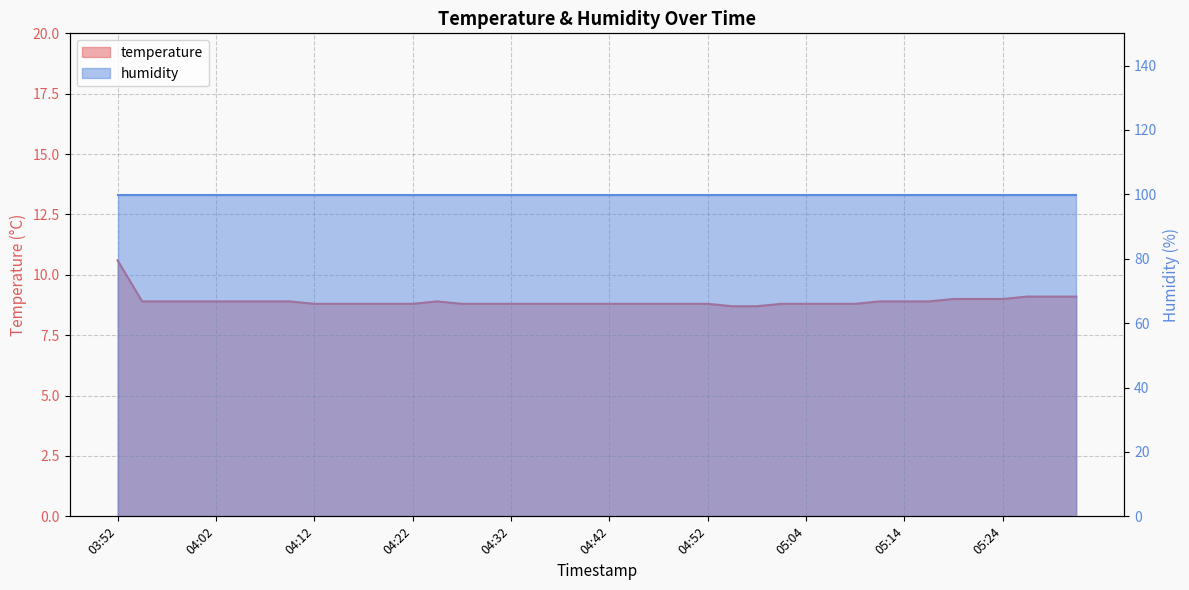

Reading right to left, what are all the values shown in this chart?

9.1	9.1	9.1	9.0	9.0	9.0	8.9	8.9	8.9	8.8	8.8	8.8	8.8	8.7	8.7	8.8	8.8	8.8	8.8	8.8	8.8	8.8	8.8	8.8	8.8	8.8	8.9	8.8	8.8	8.8	8.8	8.8	8.9	8.9	8.9	8.9	8.9	8.9	8.9	10.6